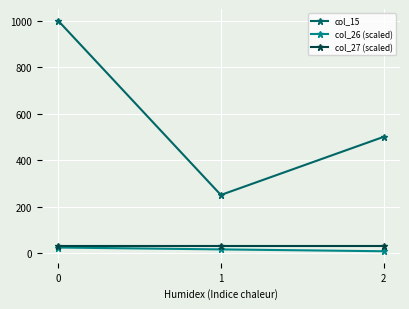

Rank the series at 2 from lowest to highest value.

col_26 (scaled), col_27 (scaled), col_15